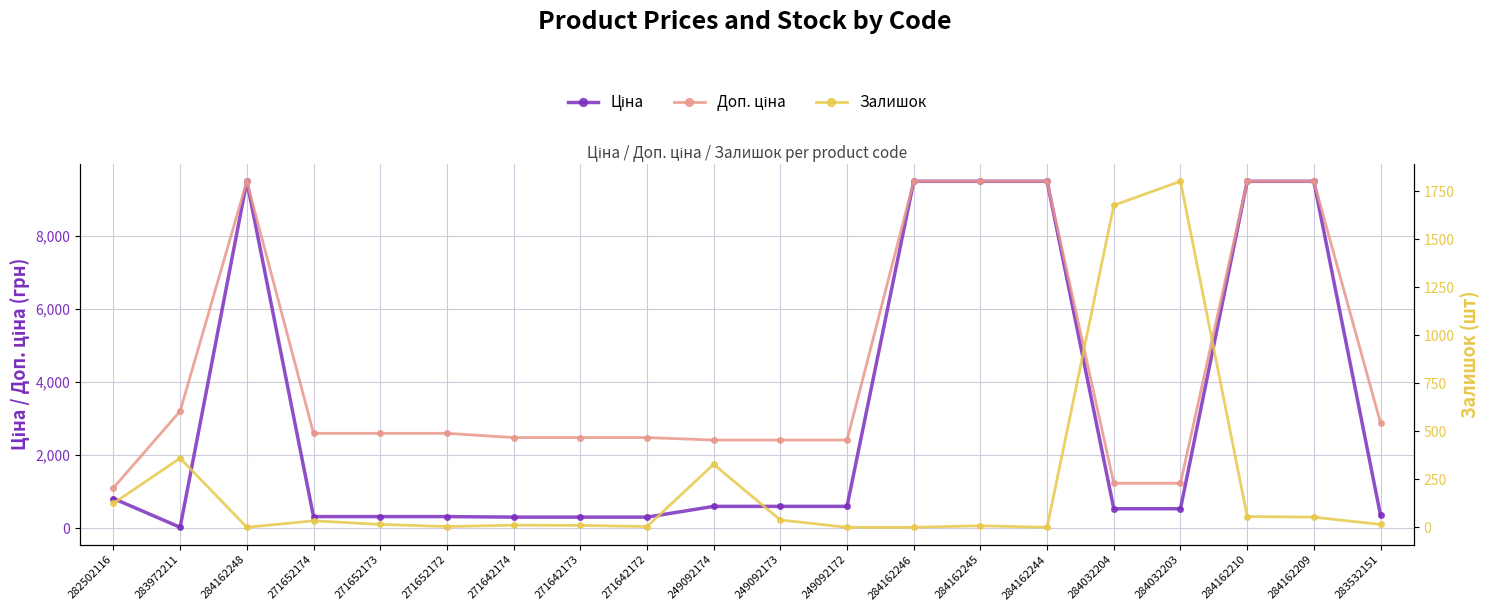

Reading left to right, transcribe all the data shown in this chart.

Ціна: 818.5	32.0	9480.1	324.8	324.8	324.8	310.3	310.3	310.3	603.7	603.7	603.7	9480.1	9480.1	9480.1	539.0	539.0	9480.1	9480.1	359.9
Доп. ціна: 1109.2	3205.0	9480.1	2598.3	2598.3	2598.3	2482.4	2482.4	2482.4	2414.8	2414.8	2414.8	9480.1	9480.1	9480.1	1235.4	1235.4	9480.1	9480.1	2878.8
Залишок: 125.0	360.0	0.0	34.0	15.0	4.0	11.0	10.0	4.0	328.0	38.0	0.0	0.0	8.0	0.0	1677.0	1802.0	56.0	53.0	15.0